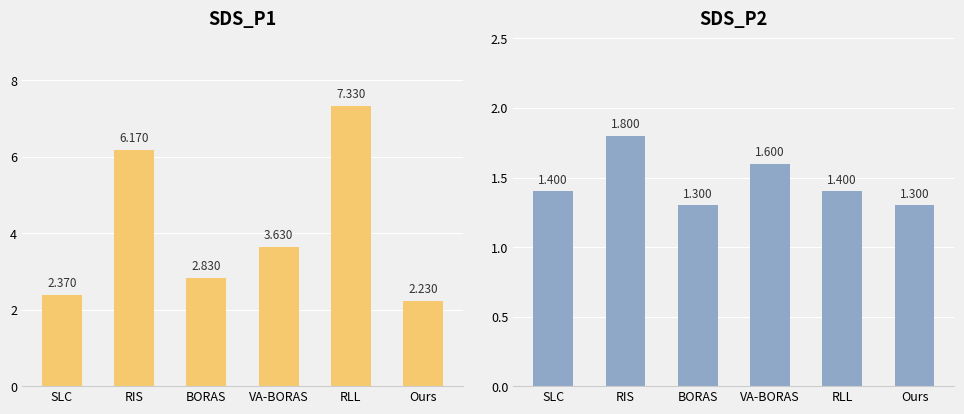

What is the label of the 5th bar from the right?

RIS